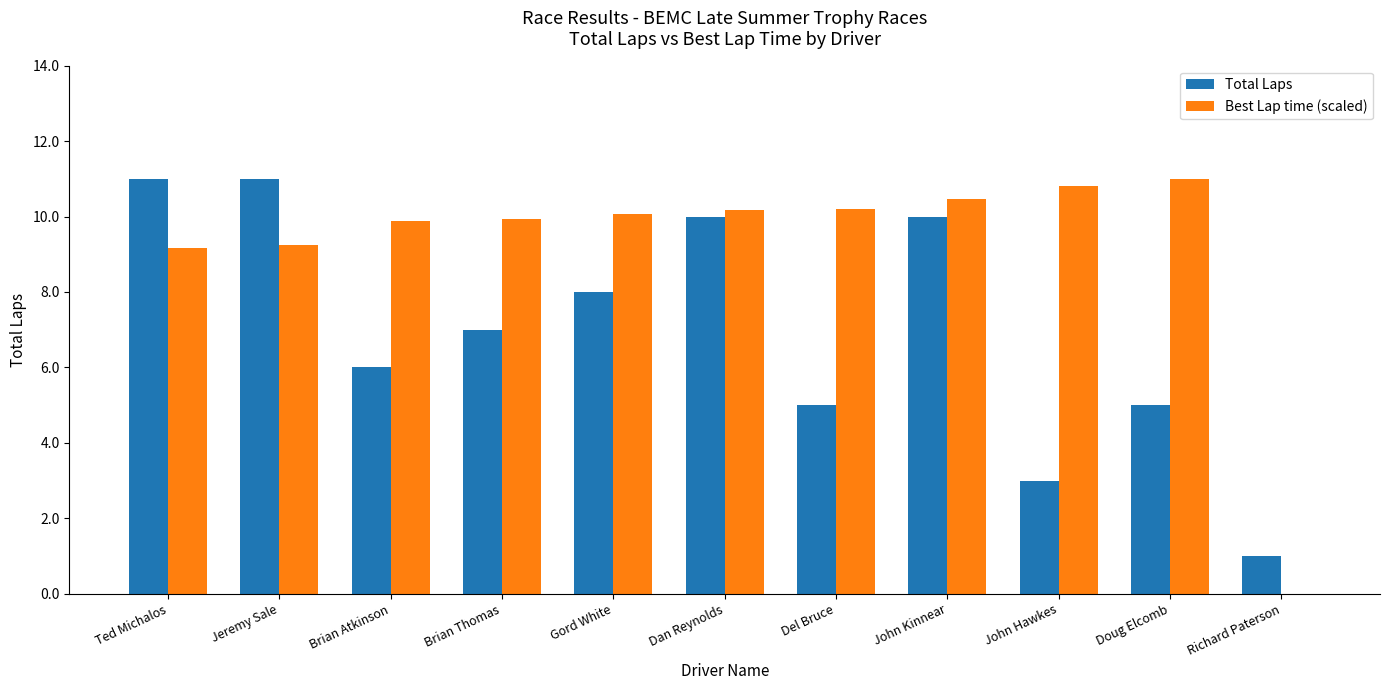

Which series changed the most between Del Bruce and John Kinnear?

Total Laps